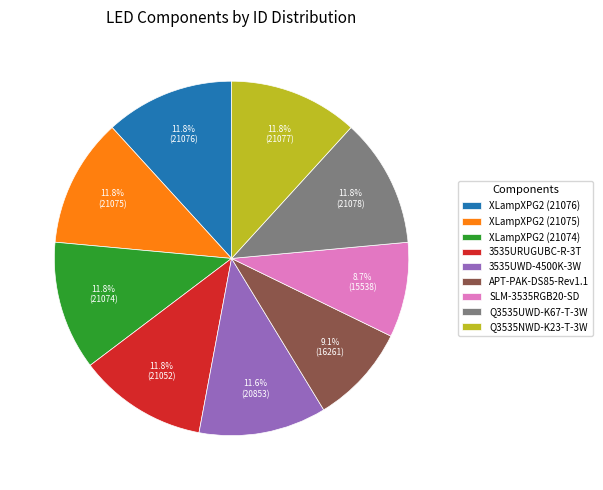

To the nearest percent, what is the difference between the largest and smallest slice percentages?

3%